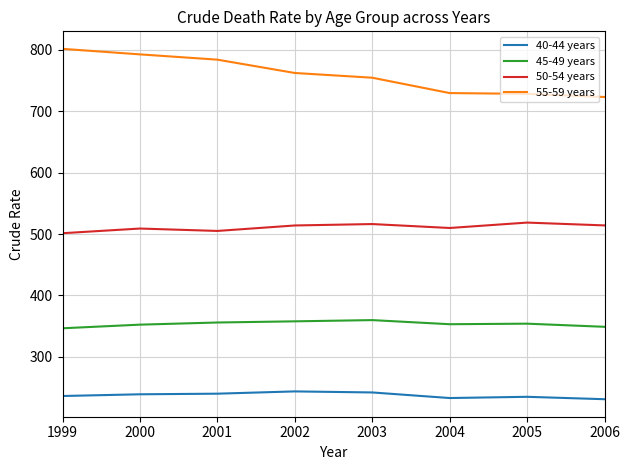

What is the difference between the maximum and second lowest values in the 45-49 years series?

10.9